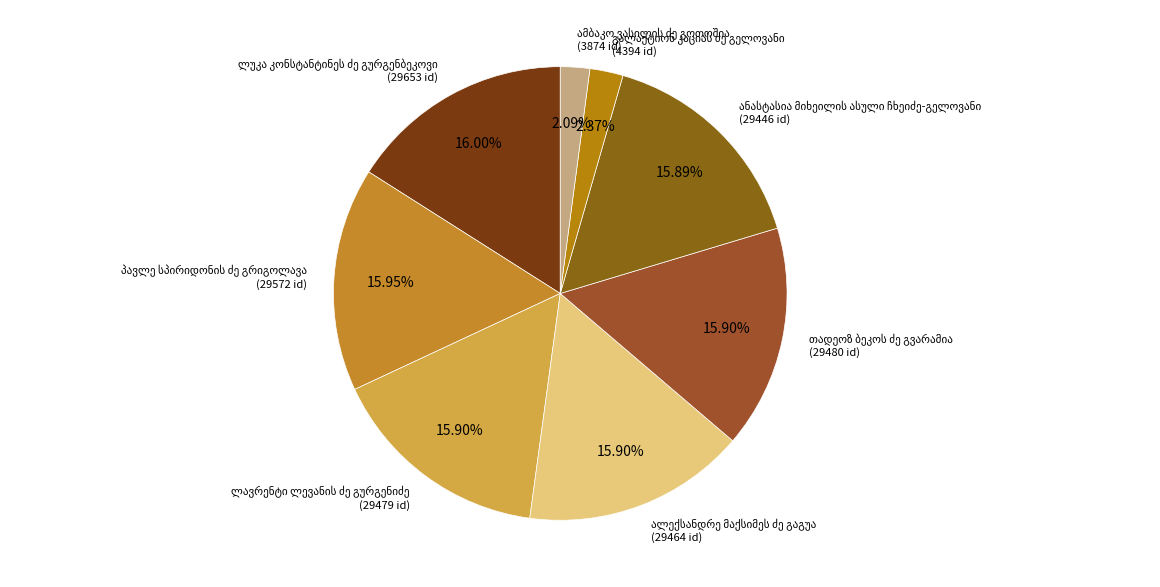

Is there a majority slice in this chart?

No